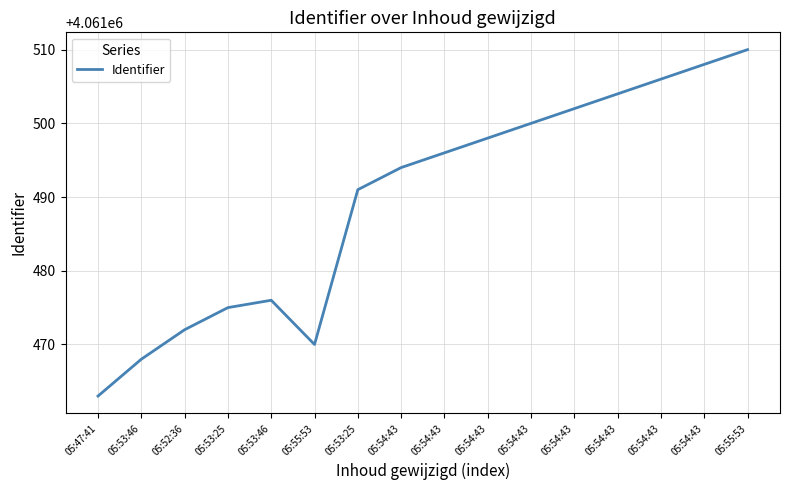

Which label corresponds to the largest value in the chart?

05:55:53